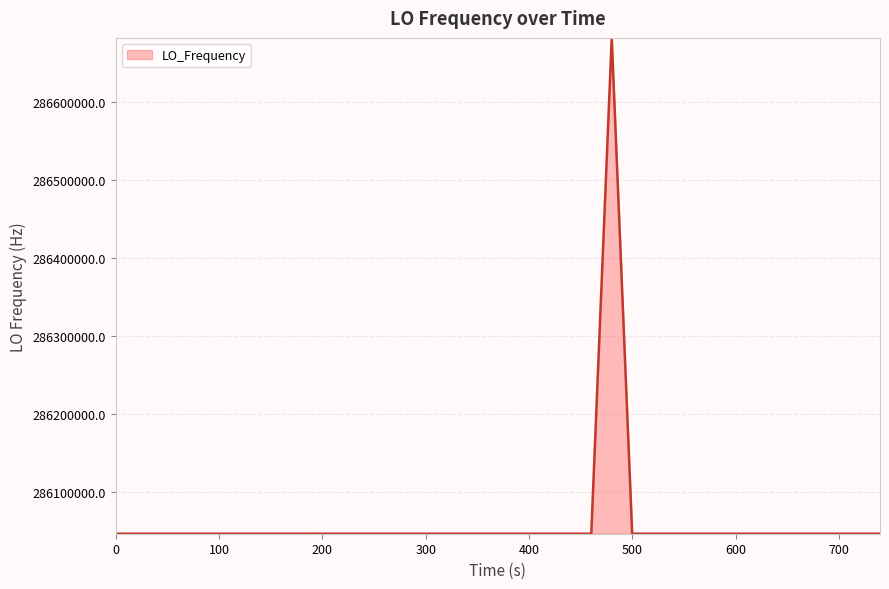

What is the minimum value shown in the chart?

286046997.2